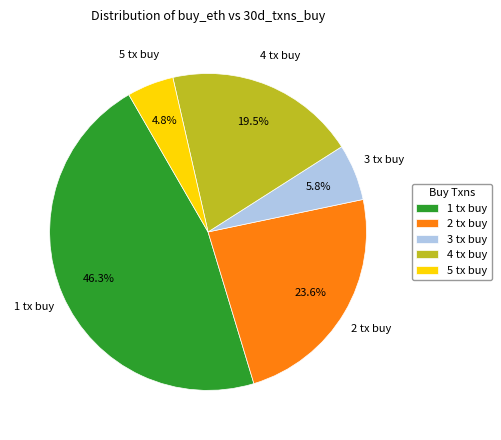

How many segments does this pie chart have?

5